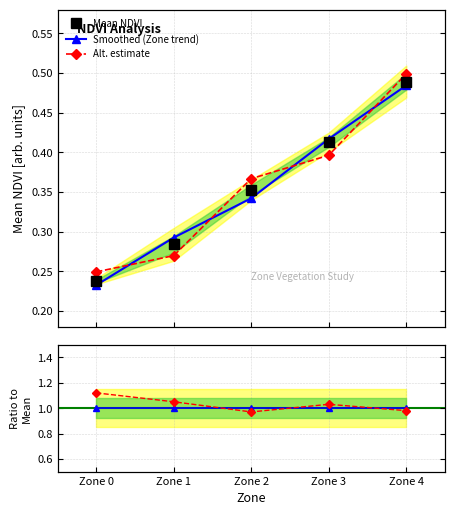

At how many categories does at least one series exceed 0?

5